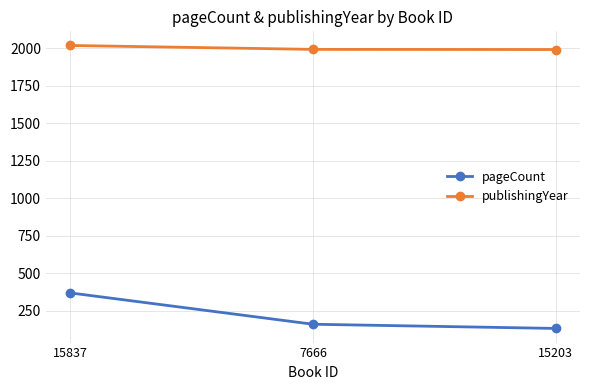

True or false: pageCount has a value of 36 at 7666.

False